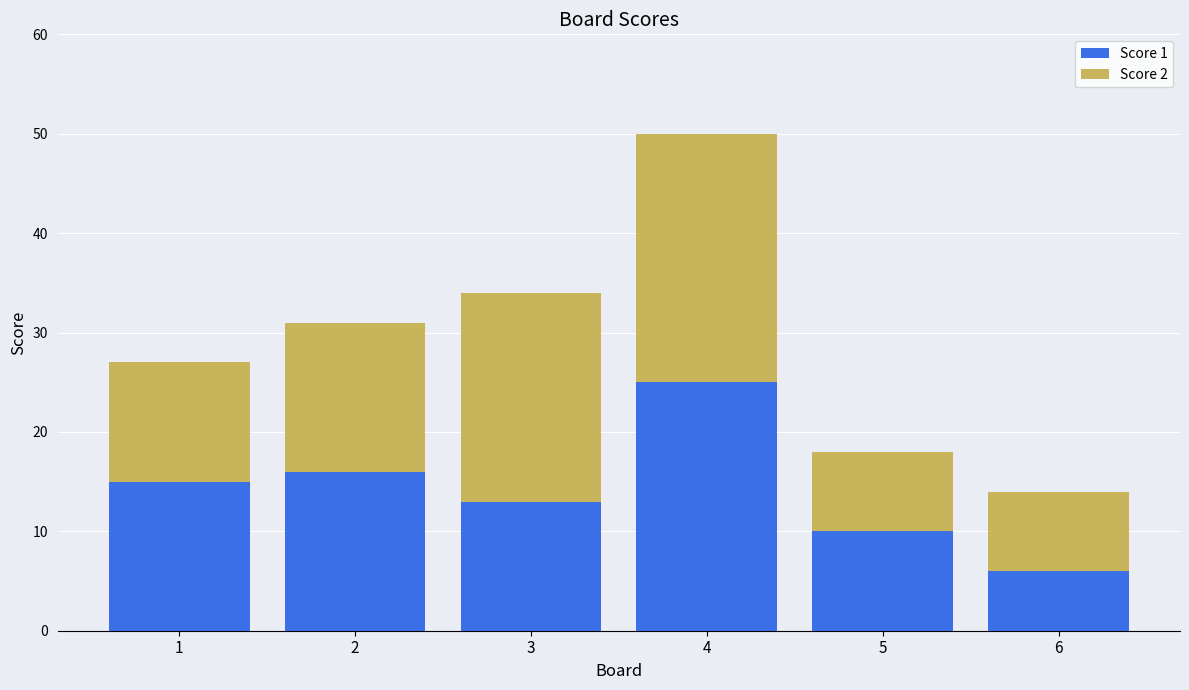

The Score 1 series shows 13 at 3. True or false?

True